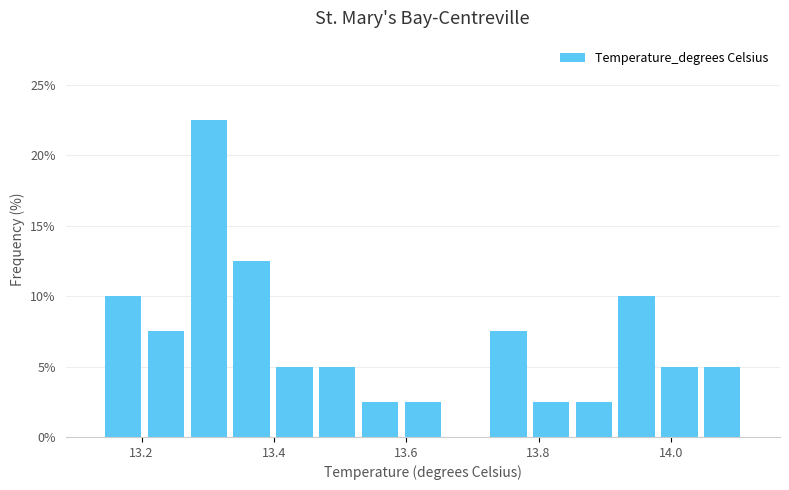

Around what value on the x-axis is the tallest bar? Give the approximate position of its centre, as read against the axis.

13.30